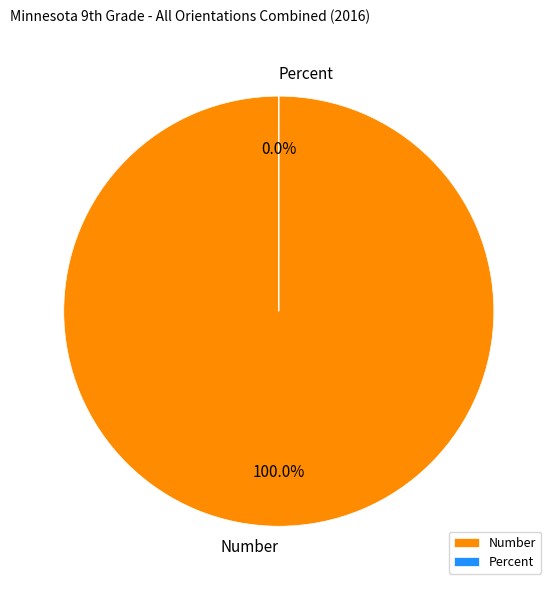

Do Number and Percent together represent more than half of the pie?

Yes